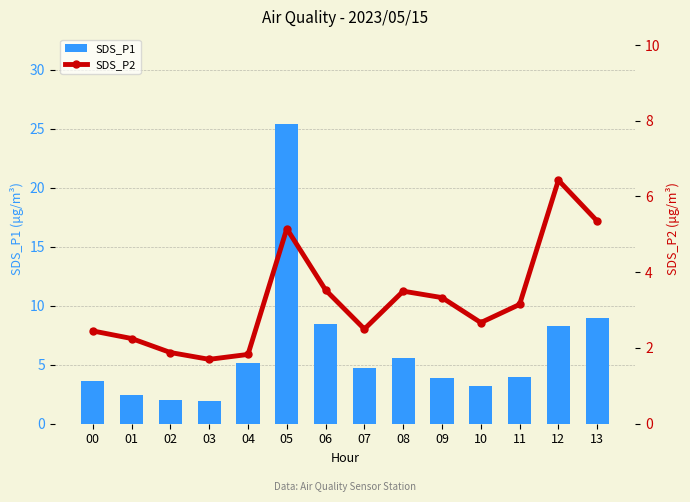

Rank the series by their average value, from lowest to highest.

SDS_P2, SDS_P1